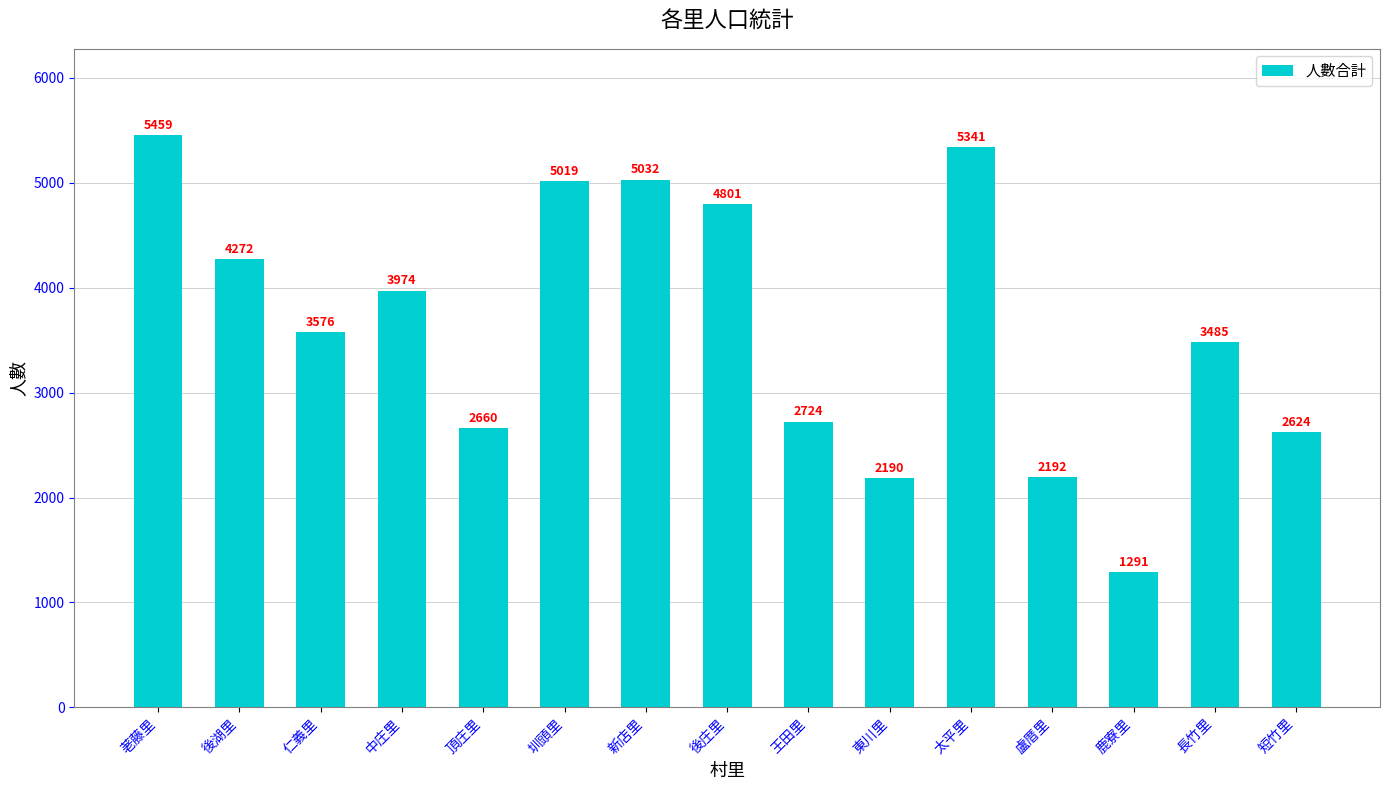

What is the ratio of the value at 圳頭里 to the value at 長竹里?

1.4